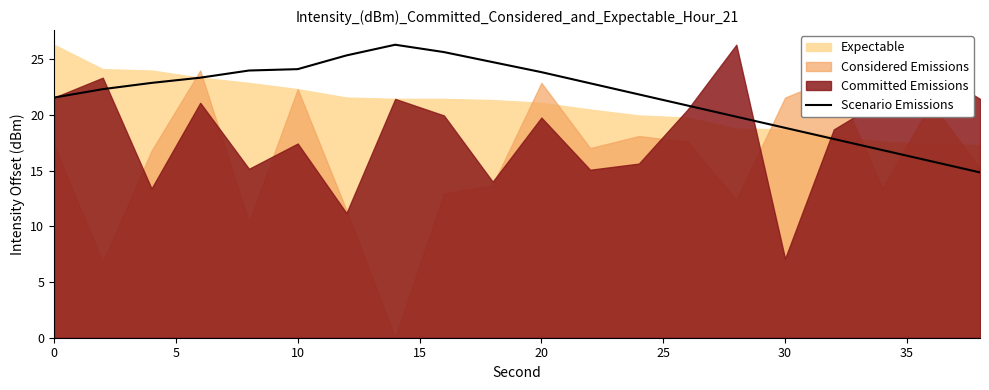

The value of Scenario Emissions at 30 is 18.8. True or false?

True